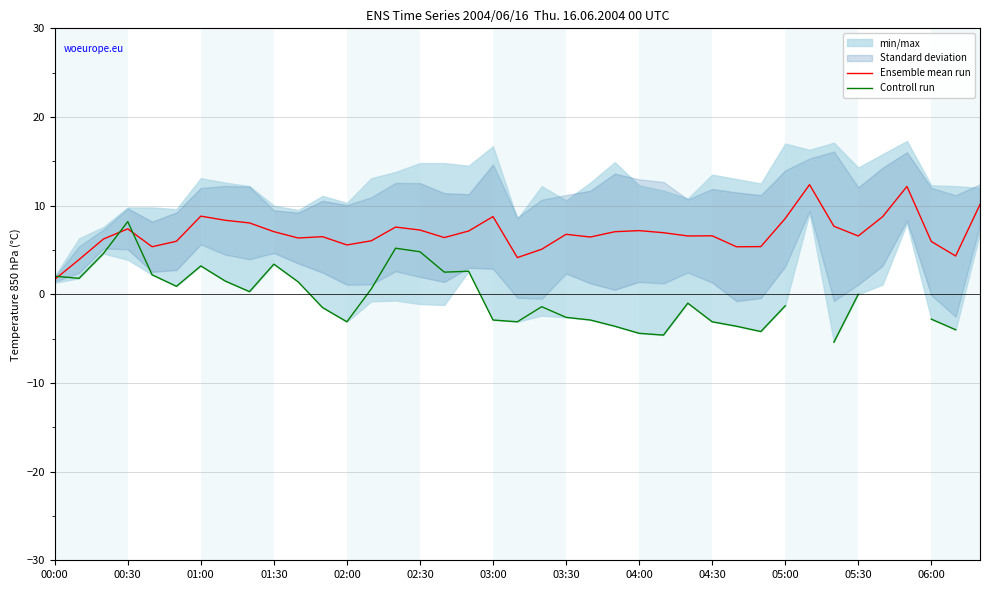

The value of Ensemble mean run at 02:00 is 9.0. True or false?

False